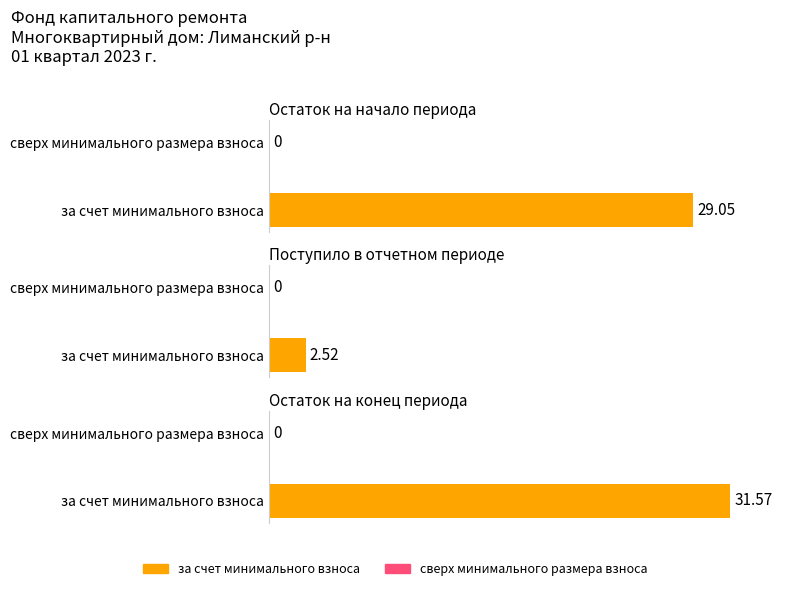

List the series in order of their peak value, lowest first.

сверх минимального размера взноса, за счет минимального взноса